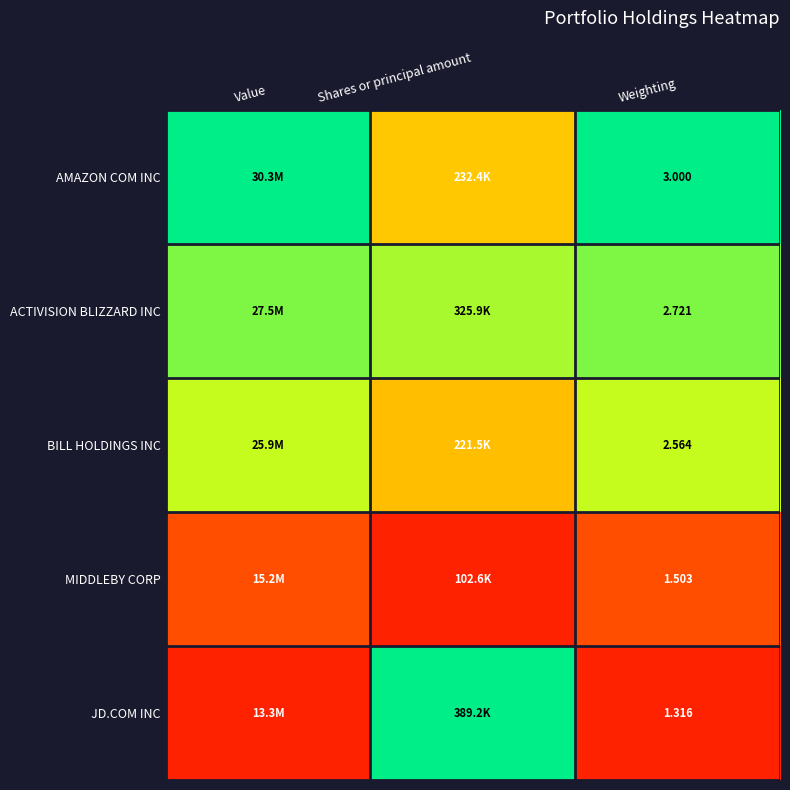

At Weighting, list the series in order from largest to smallest.

AMAZON COM INC, ACTIVISION BLIZZARD INC, BILL HOLDINGS INC, MIDDLEBY CORP, JD.COM INC